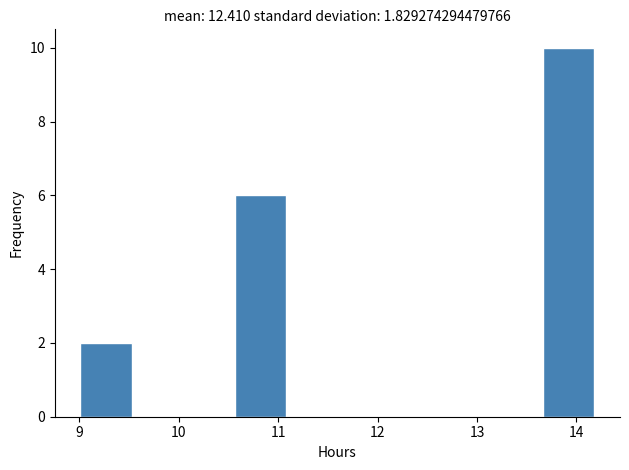

Which range on the x-axis has the tallest bar?

13.7 to 14.2